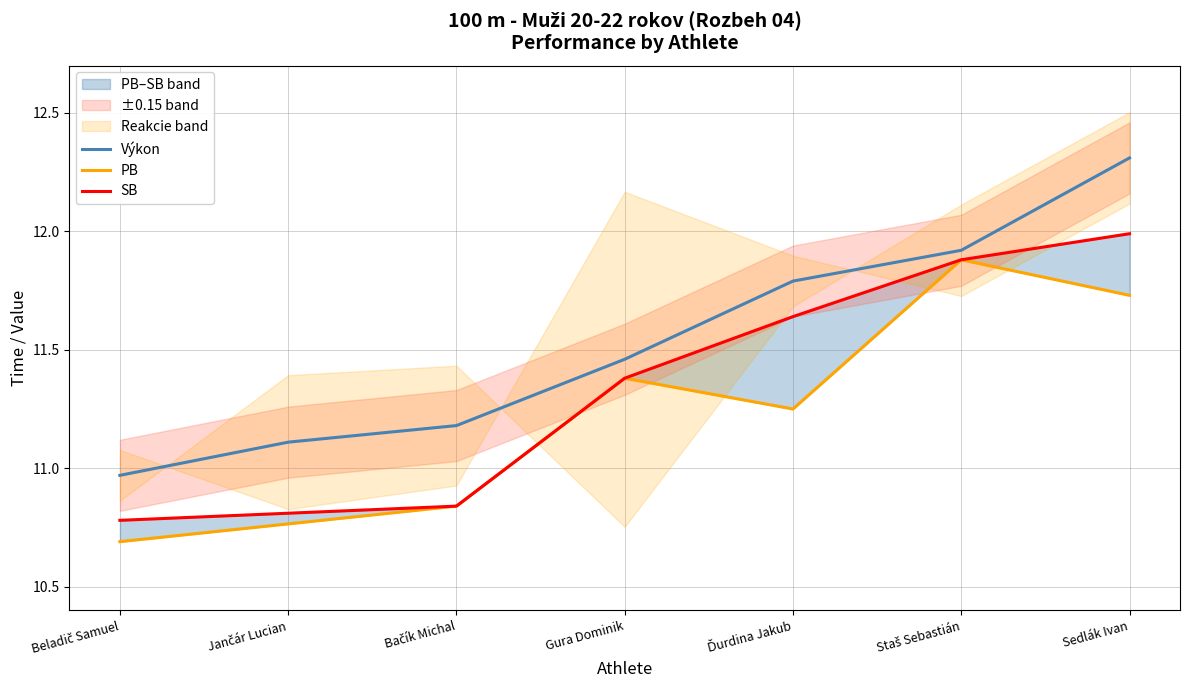

What is the sum of all PB values?

78.5